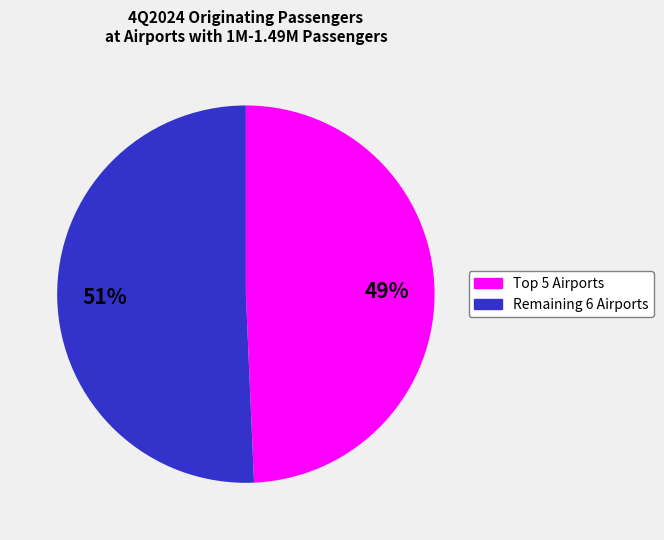

How many slices are in this pie chart?

2